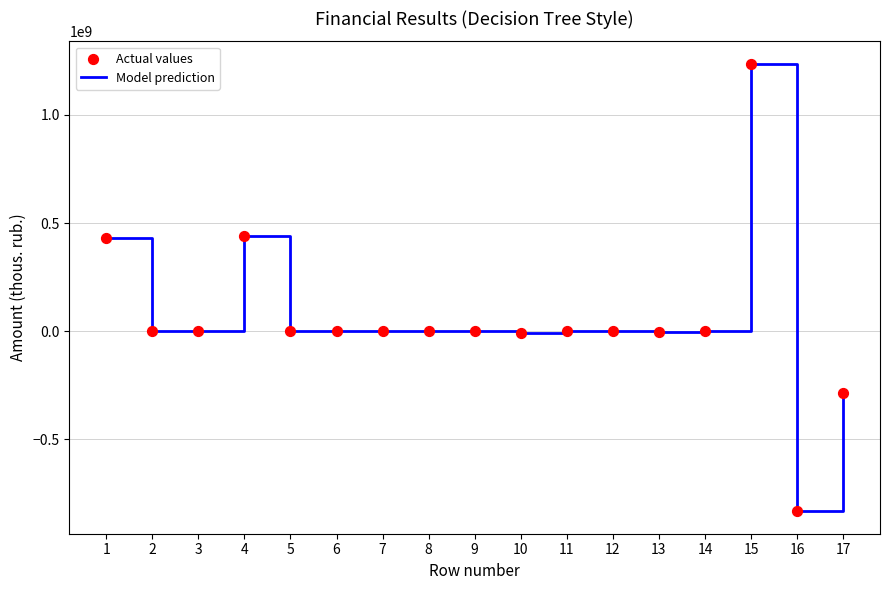

What is the change in value from 8 to 17?

-284464854.8